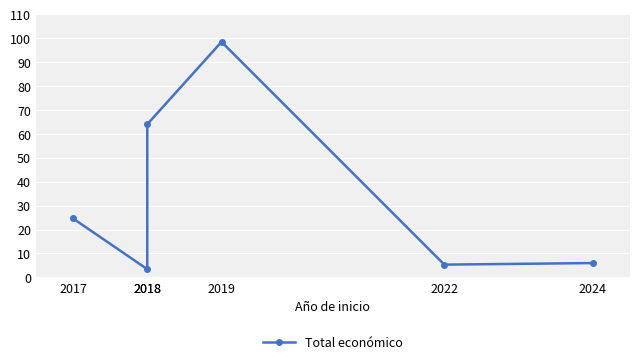

What is the change in value from 2017 to 2024?

-18.6